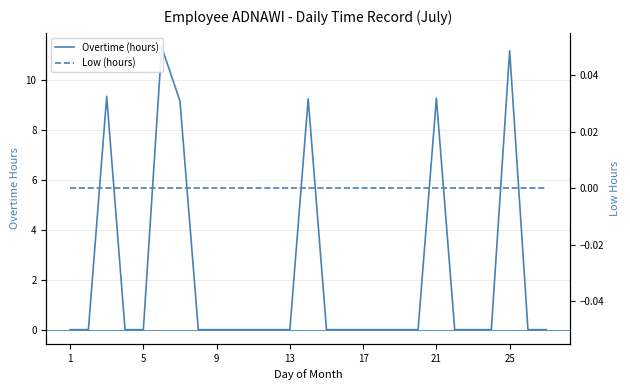

What is the value of the Overtime (hours) point at the 3rd from the left?

9.3